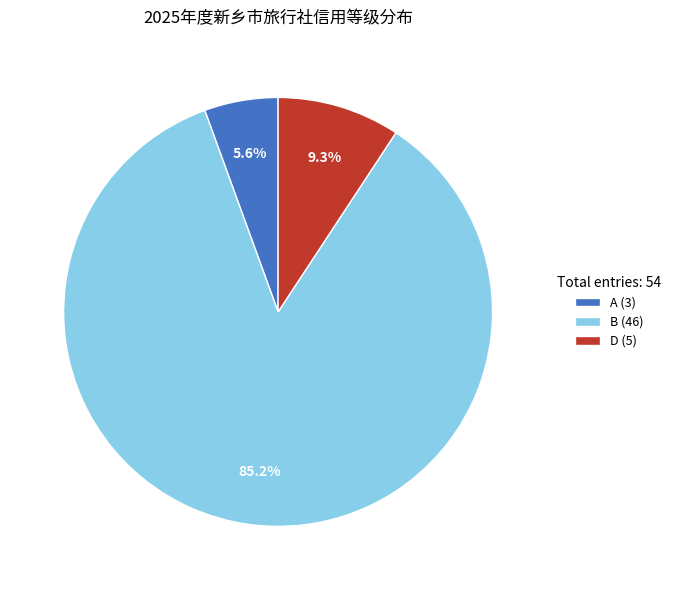

Count the number of slices in the pie.

3